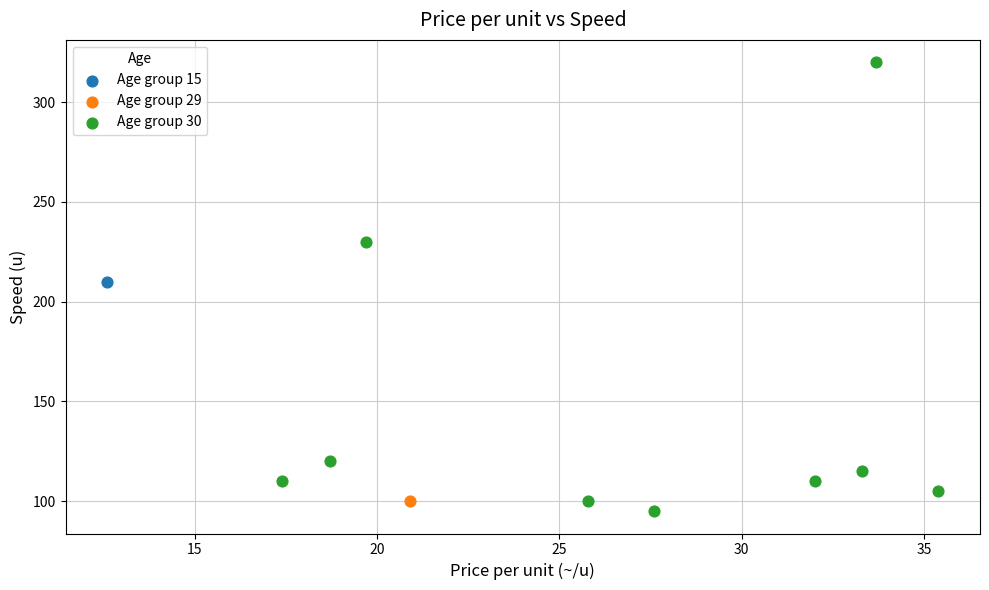

What are all the series names shown in the legend?

Age group 15, Age group 29, Age group 30